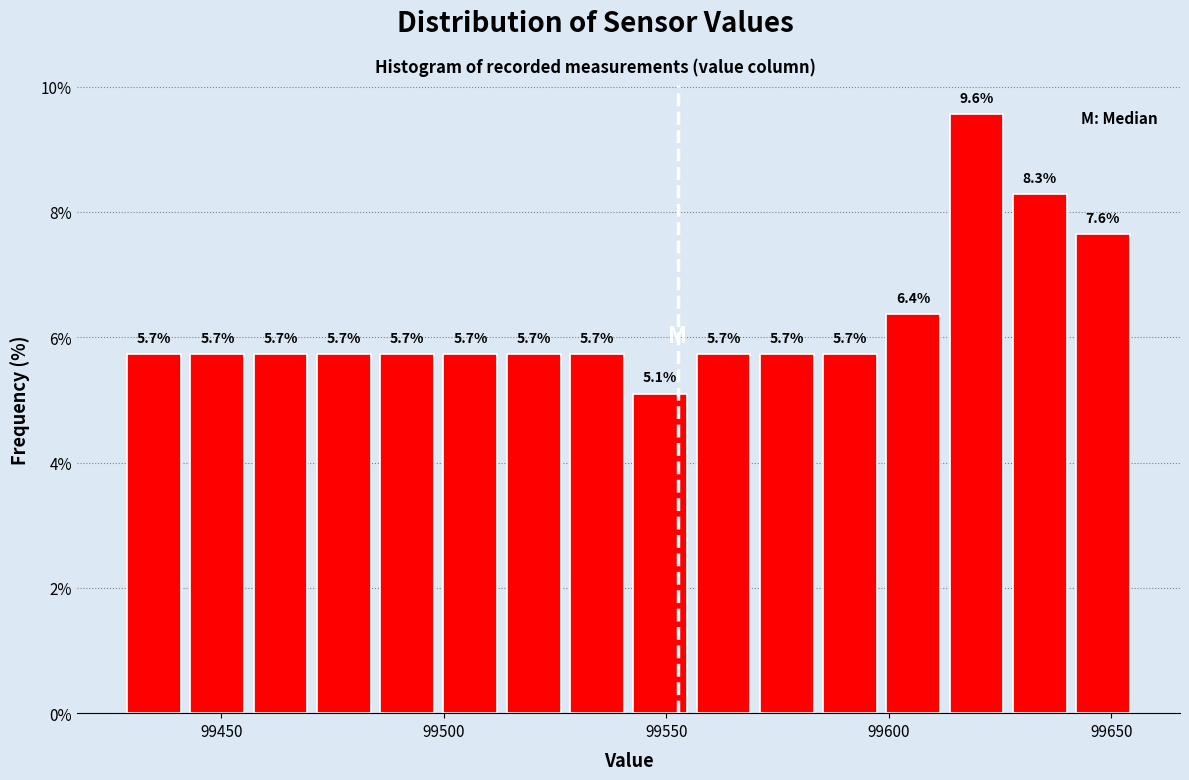

Read against the x-axis, roughly where is the centre of the tallest bar?

99620